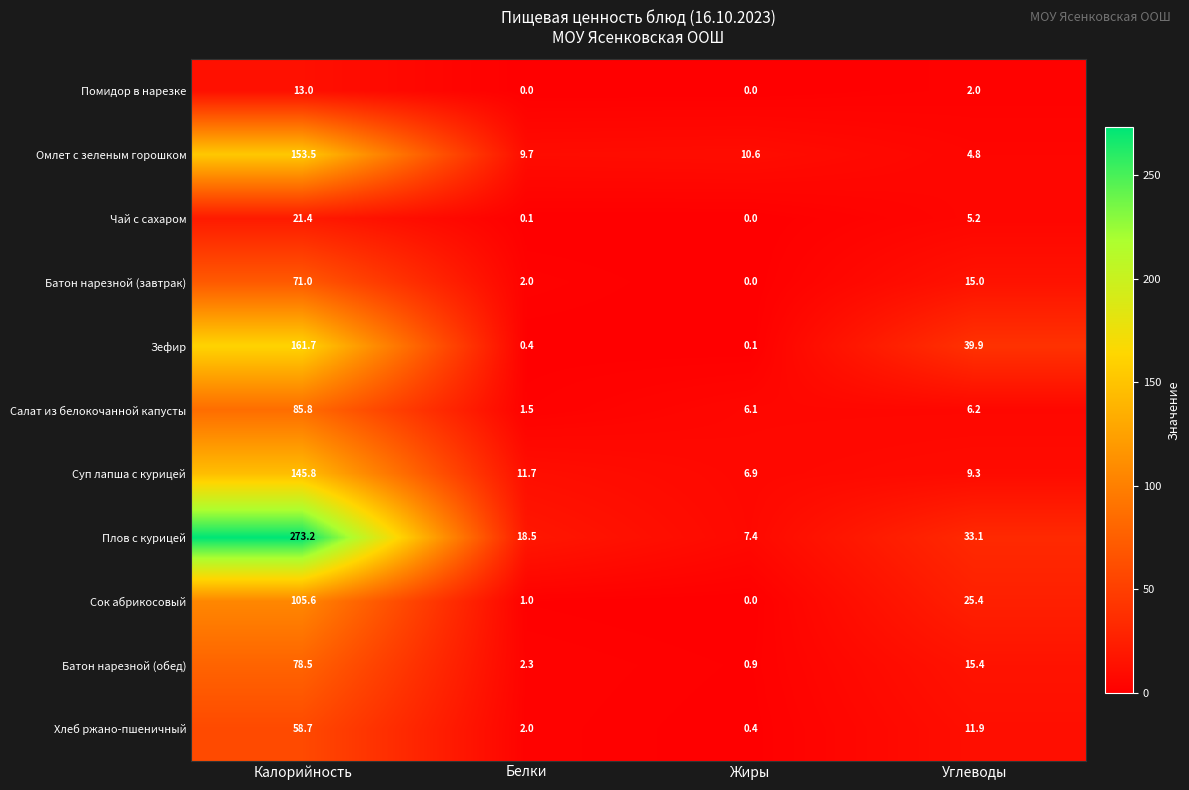

Which series has the largest range (max minus min)?

Плов с курицей